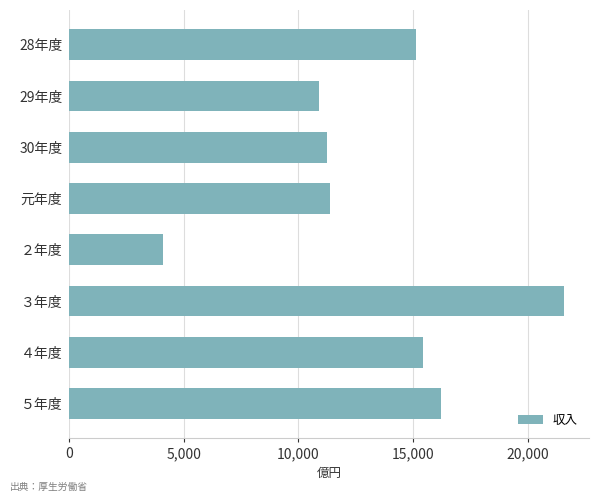

Between ４年度 and 29年度, which is larger?

４年度